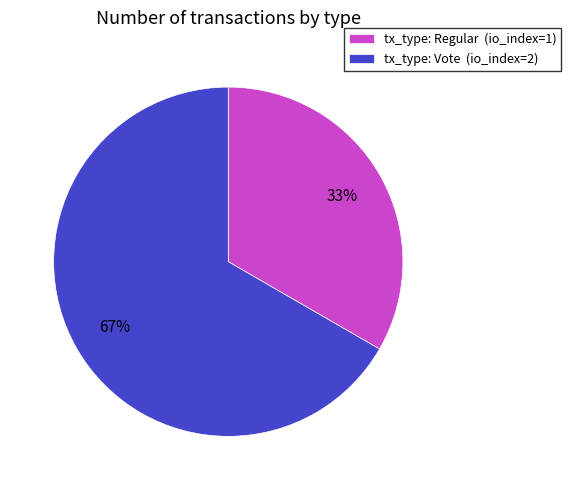

Do tx_type: Vote (io_index=2) and tx_type: Regular (io_index=1) together represent more than half of the pie?

Yes